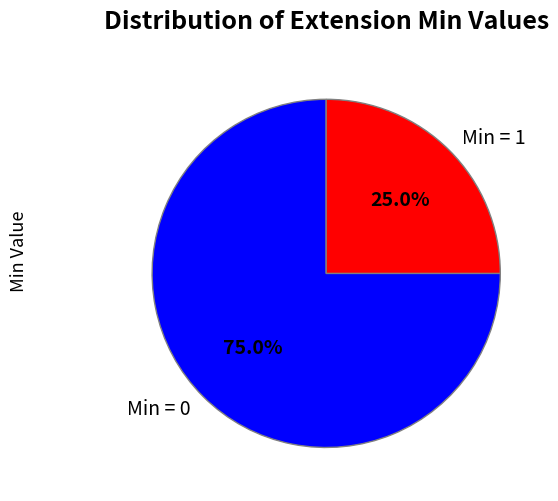

Which category has the biggest portion of the pie?

Min = 0